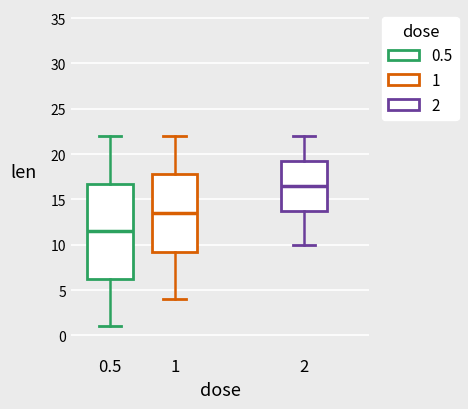

Which box is the tallest, from its lower edge to its upper edge?

0.5